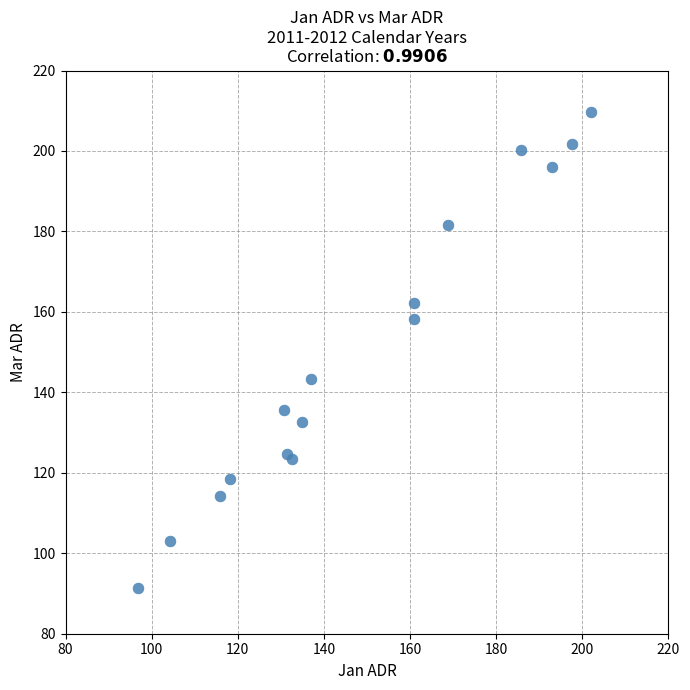

What Y value in the scatter plot is closest to 150?

143.4